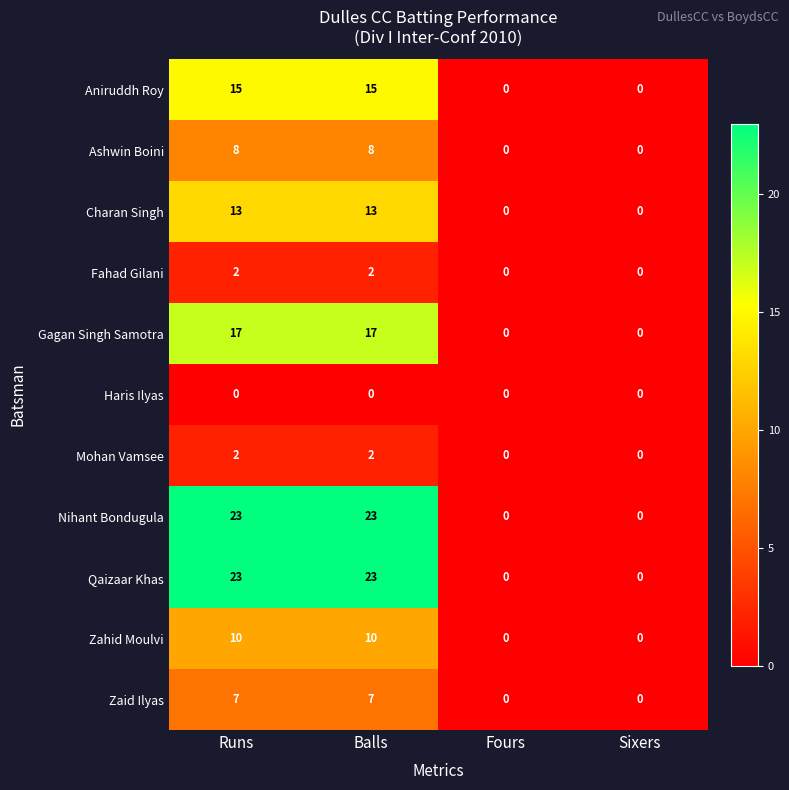

What is the greatest value displayed?

23